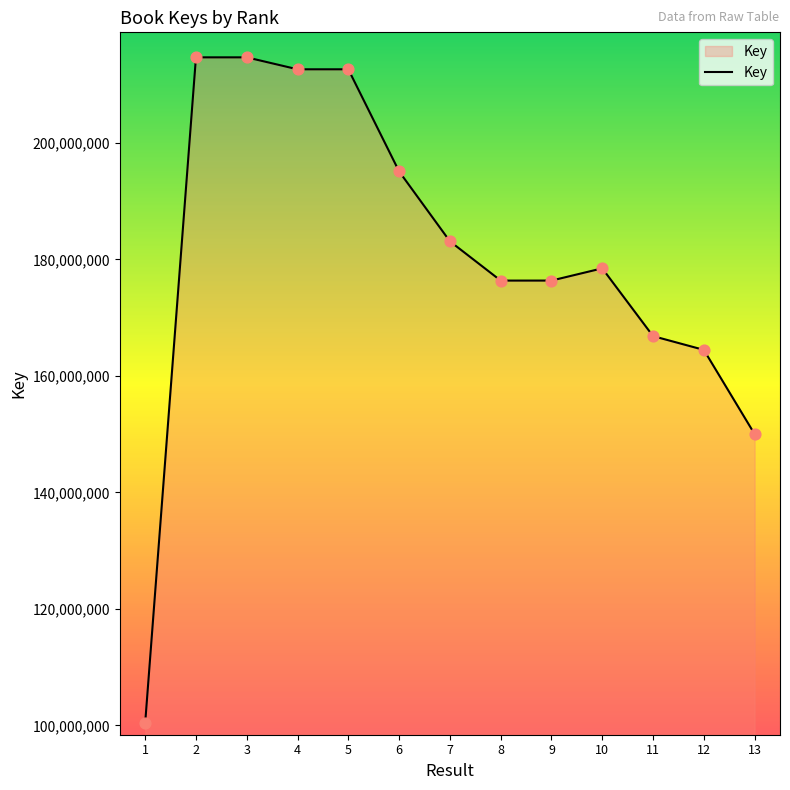

What is the ratio of the value at 10 to the value at 7?

1.0